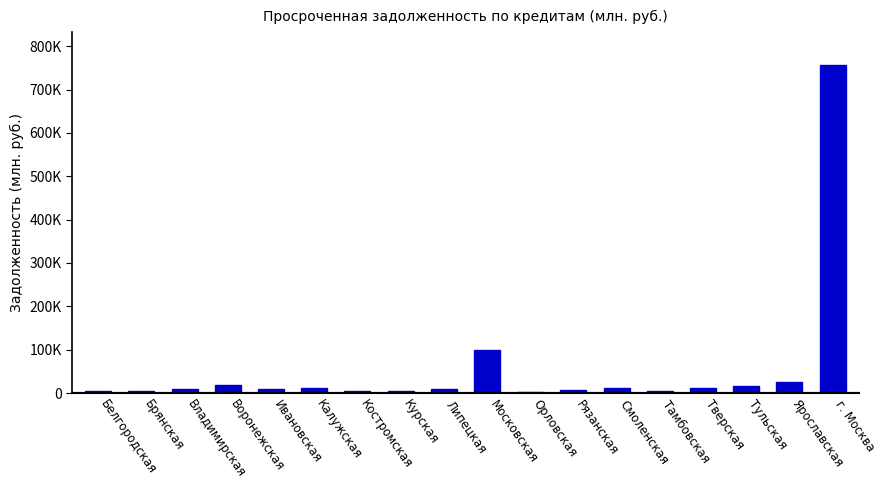

Which has a higher value, Белгородская or Калужская?

Калужская